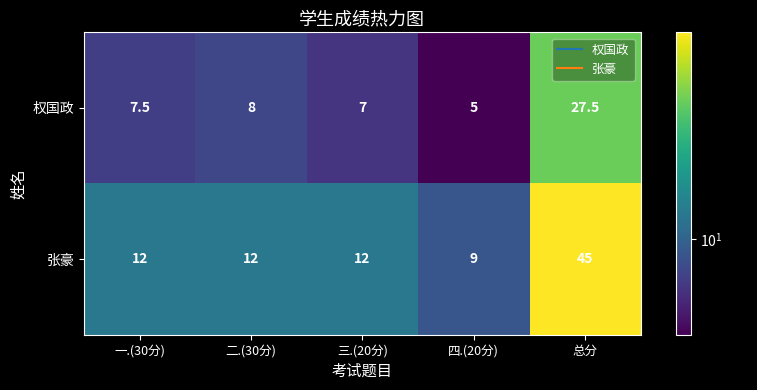

Where does the 权国政 series first go above 7?

一.(30分)